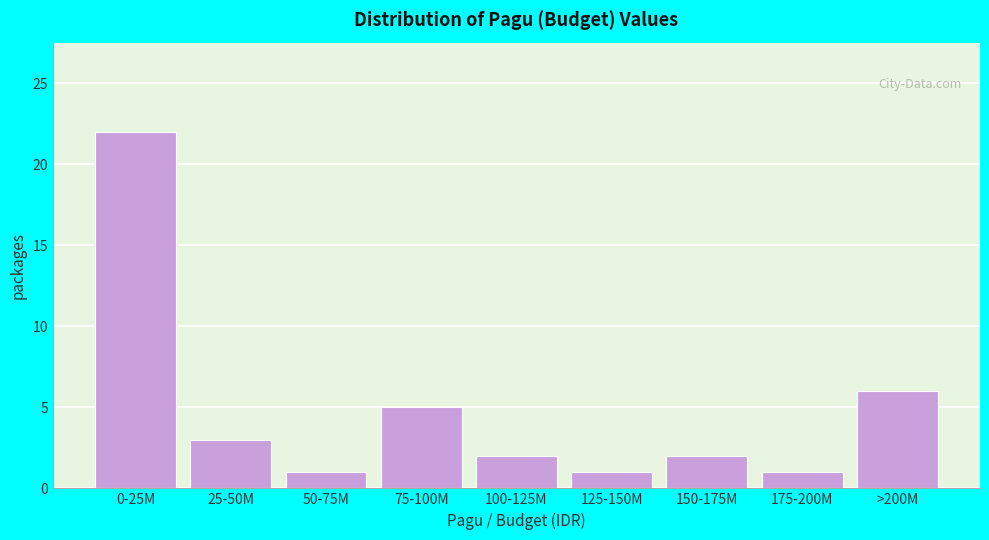

Reading right to left, list all the values displayed in this chart.

>200M=6	175-200M=1	150-175M=2	125-150M=1	100-125M=2	75-100M=5	50-75M=1	25-50M=3	0-25M=22